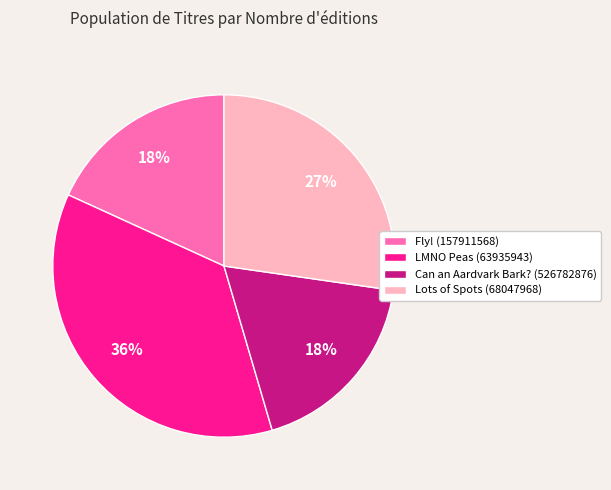

How many segments does this pie chart have?

4